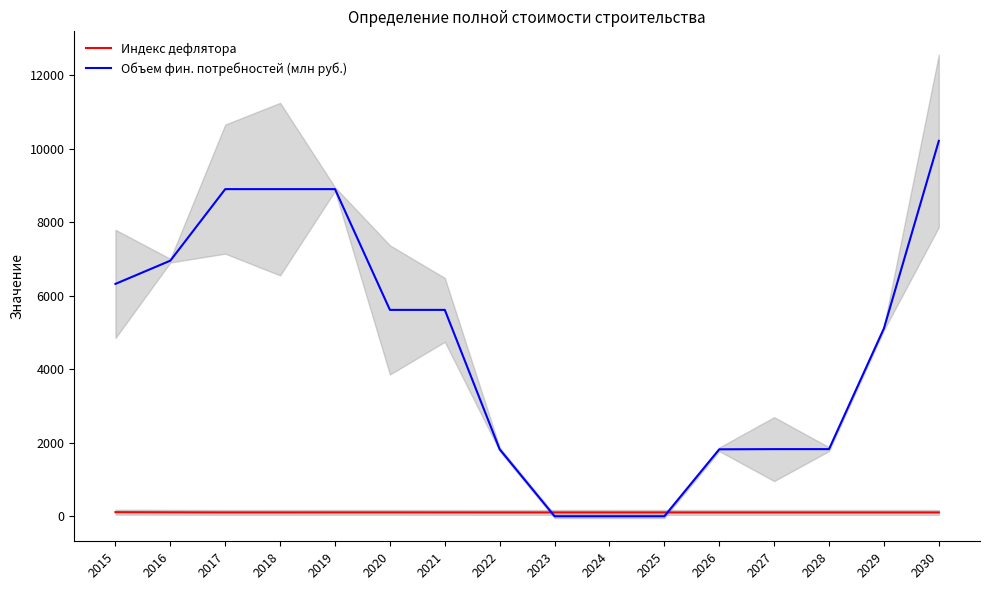

How many distinct data groups are displayed?

2